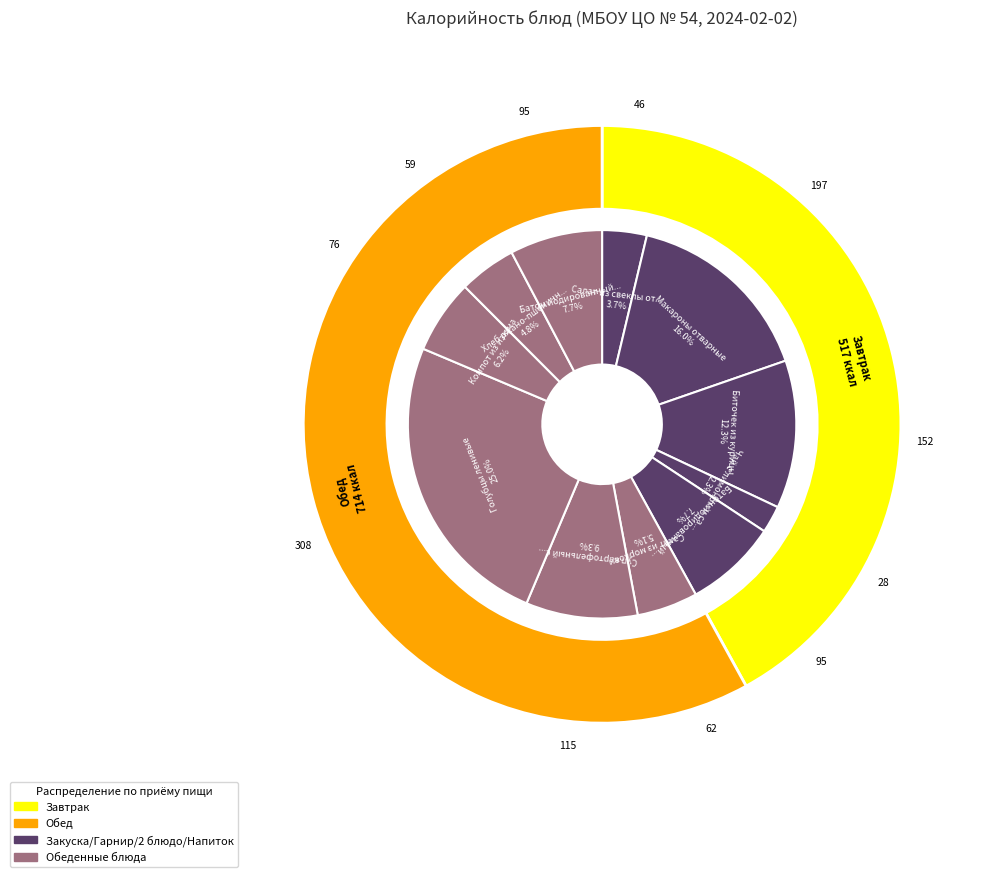

Between Голубцы ленивые and Макароны отварные, which is larger?

Голубцы ленивые